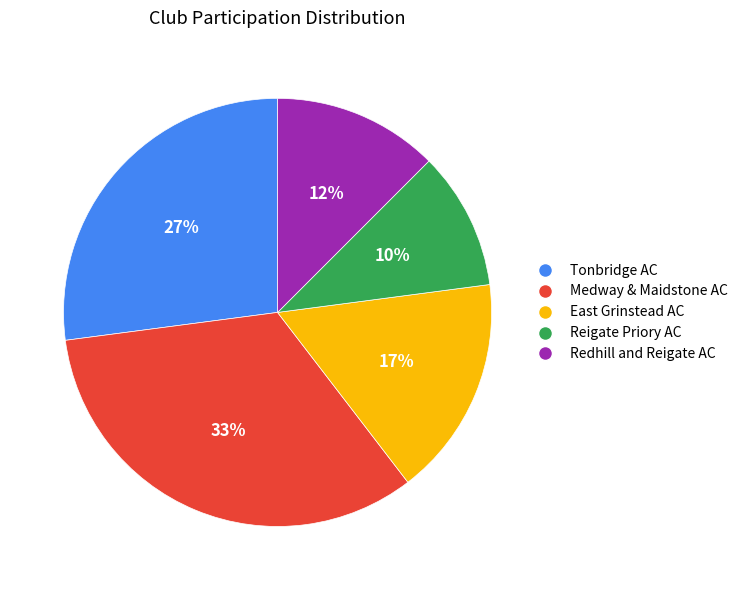

True or false: East Grinstead AC accounts for 7% of the total.

False